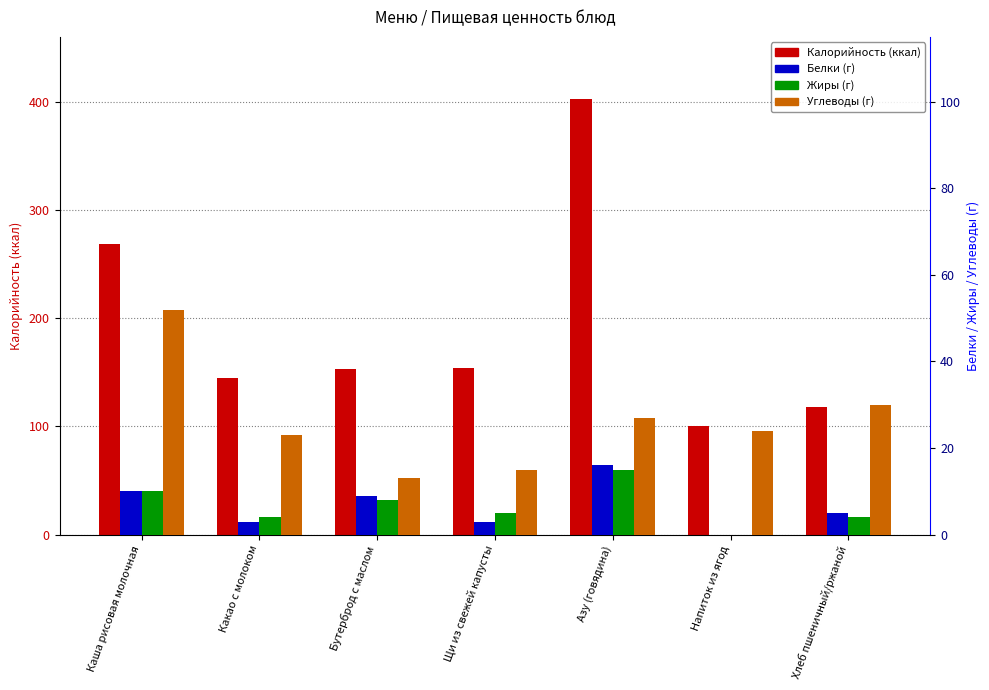

Rank the categories by Углеводы value from highest to lowest.

Каша рисовая молочная, Хлеб пшеничный/ржаной, Азу (говядина), Напиток из ягод, Какао с молоком, Щи из свежей капусты, Бутерброд с маслом